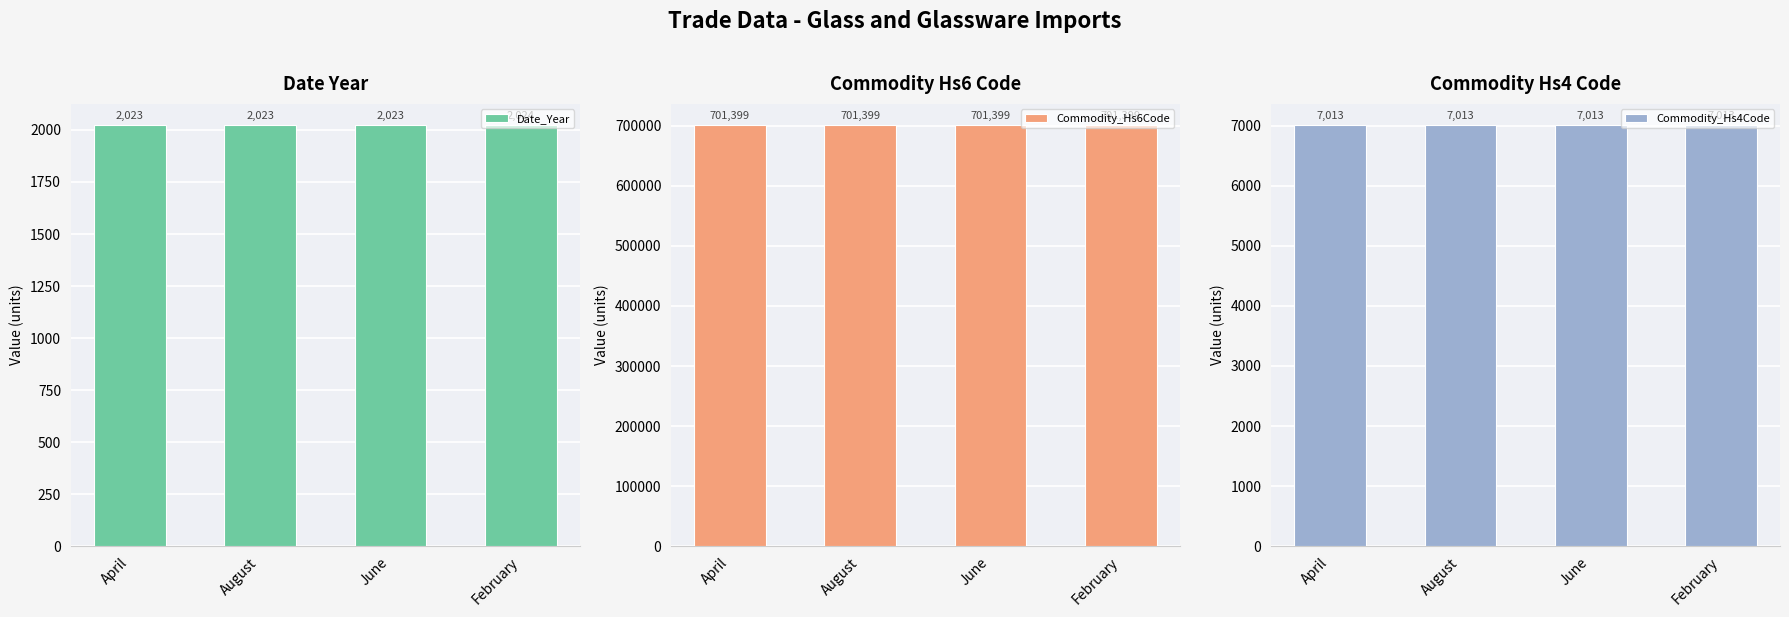

What is the minimum value shown in the chart?

2023